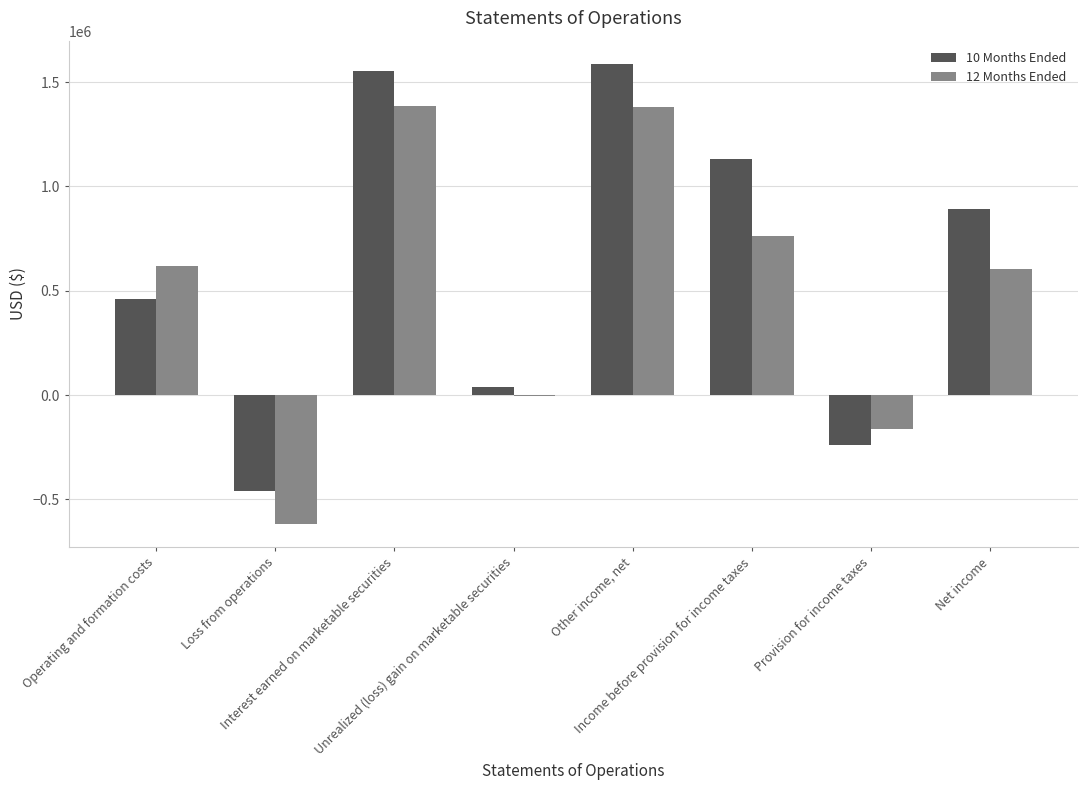

What is the maximum value shown in the chart?

1588264